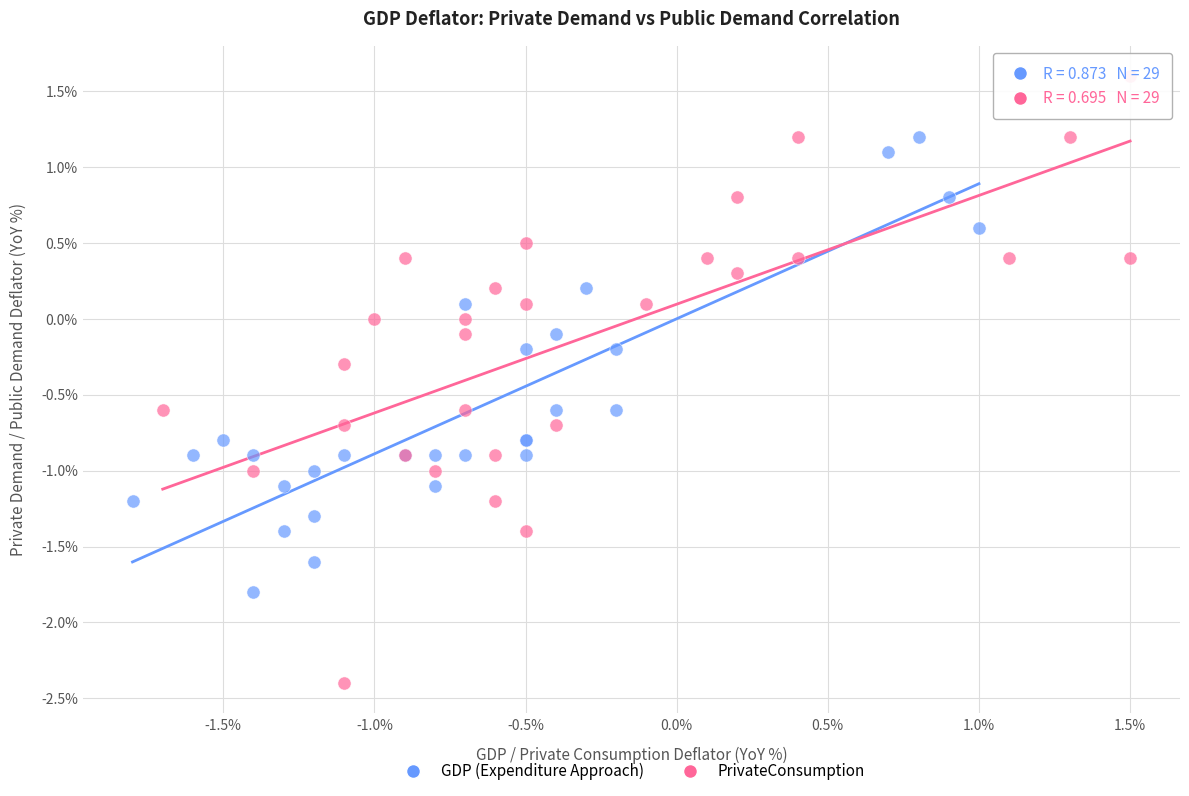

Which series reaches the maximum Y coordinate?

PrivateConsumption